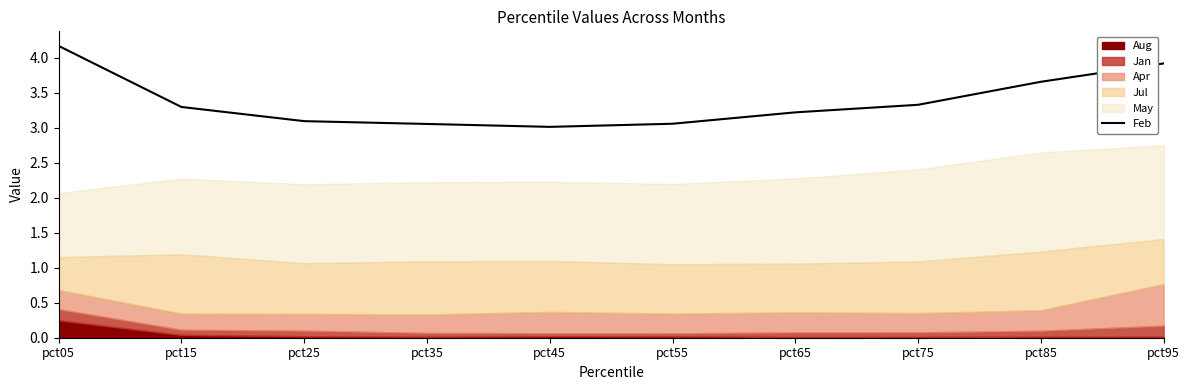

At which label does Feb reach its peak?

pct05